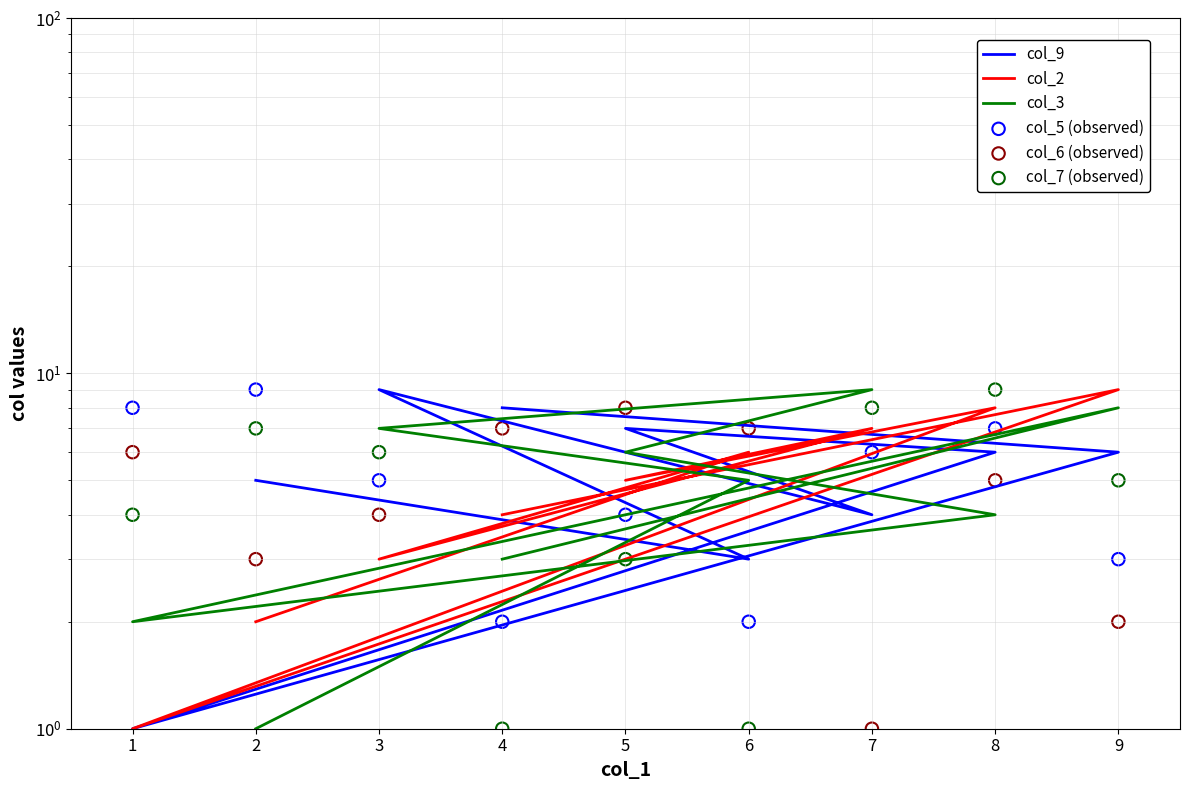

Which series has the largest Y range (max minus min)?

col_9